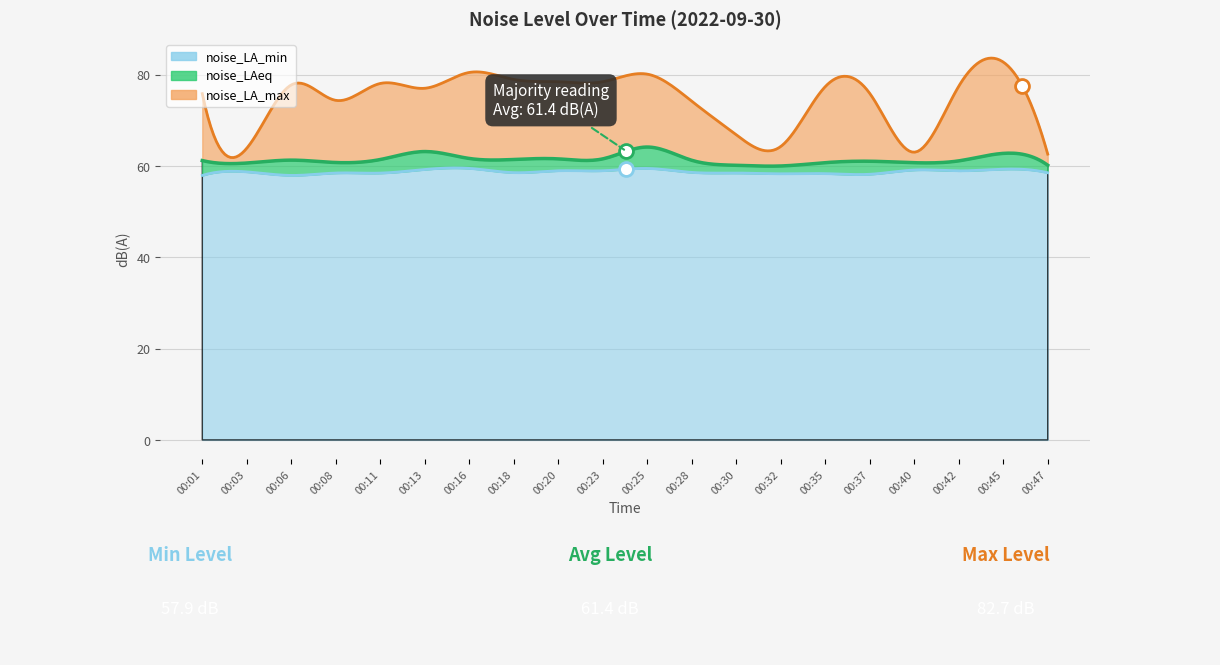

True or false: noise_LA_max and noise_LAeq intersect in this chart.

False